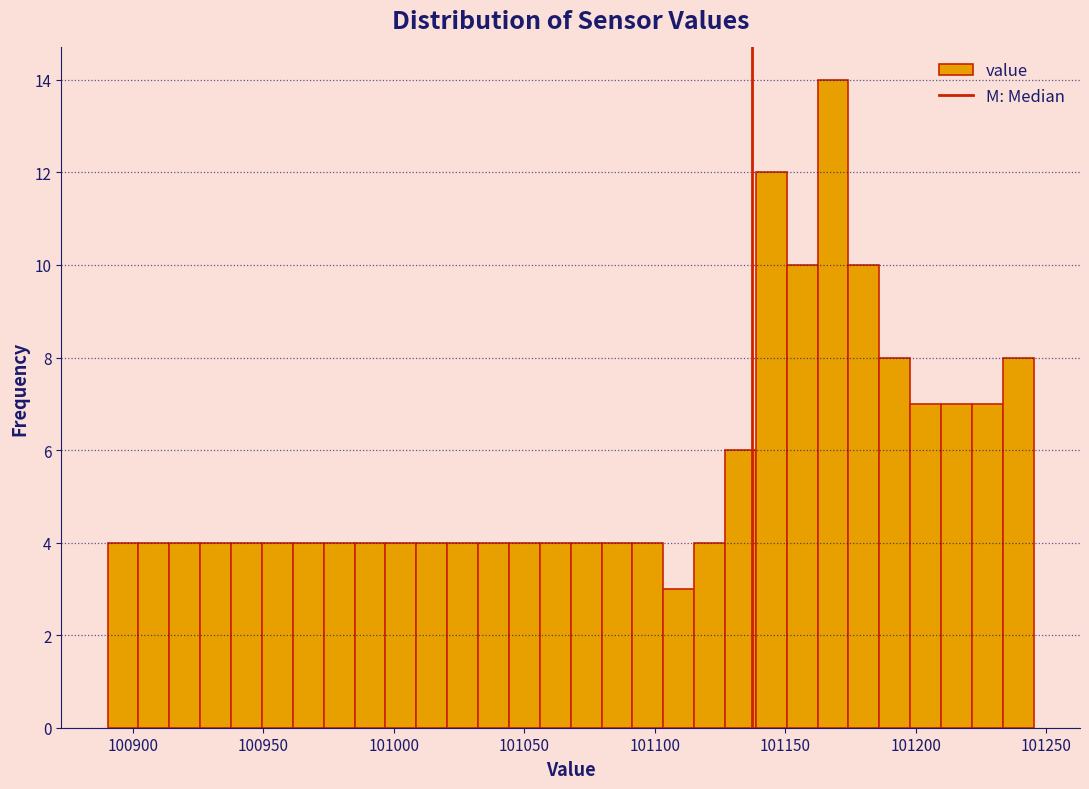

Read against the x-axis, roughly where is the centre of the tallest bar?

101170